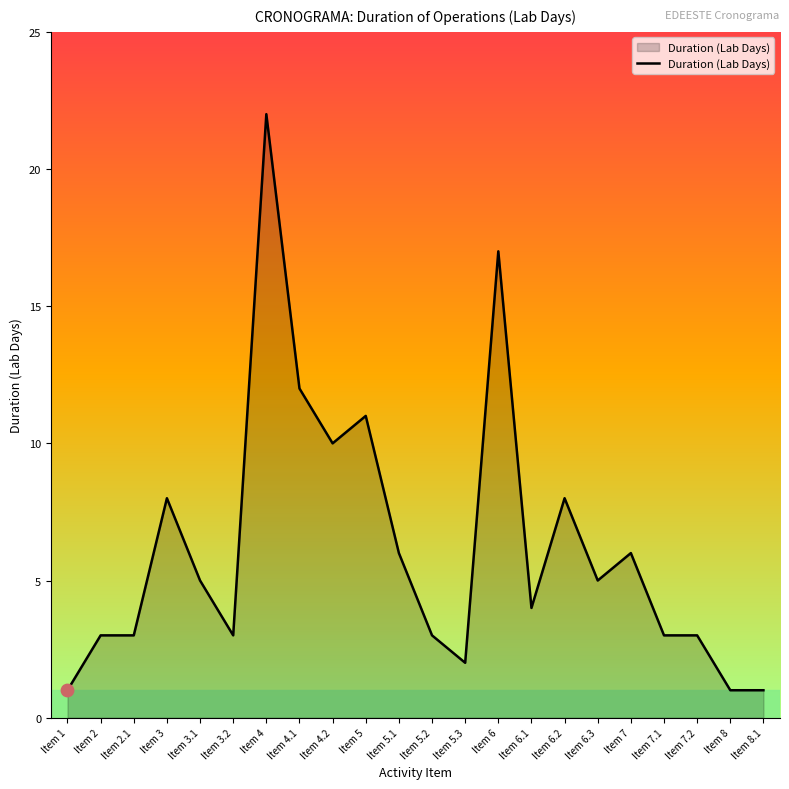

What is the change in value from Item 4 to Item 4.2?

-12